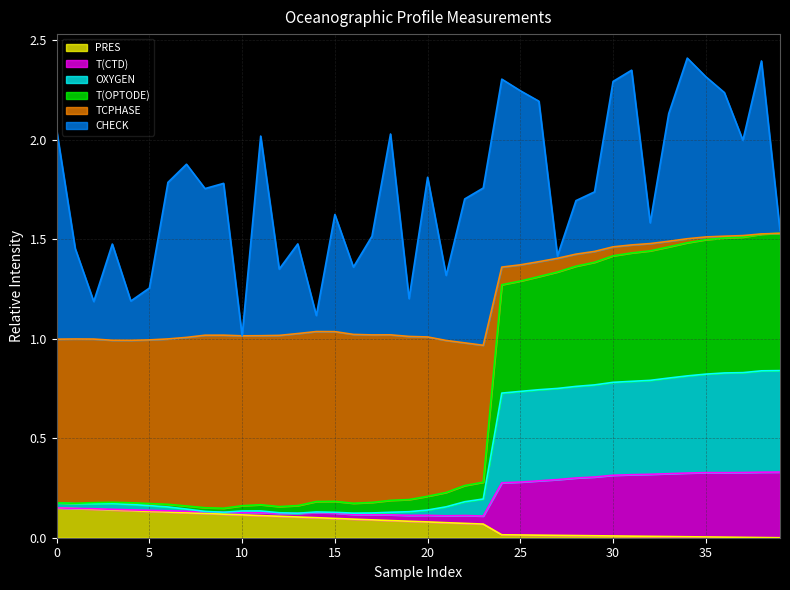

Count the OXYGEN values in the range 0 to 1.

40